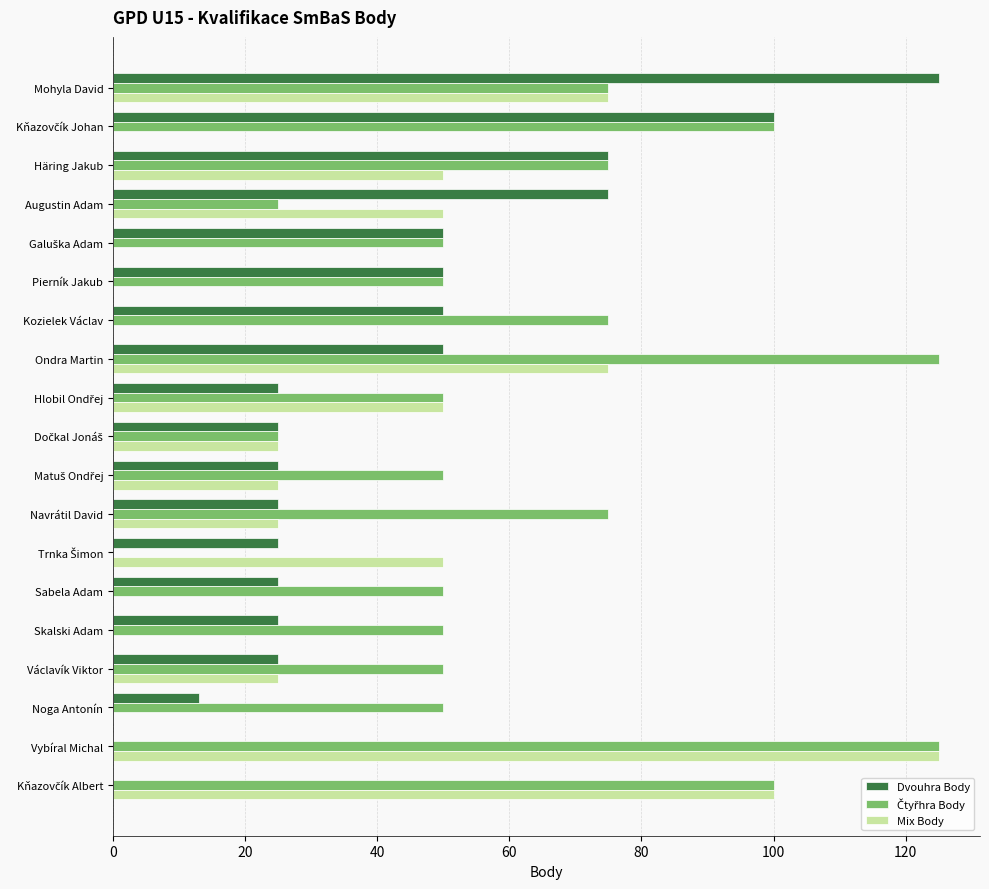

What is the greatest value displayed?

125